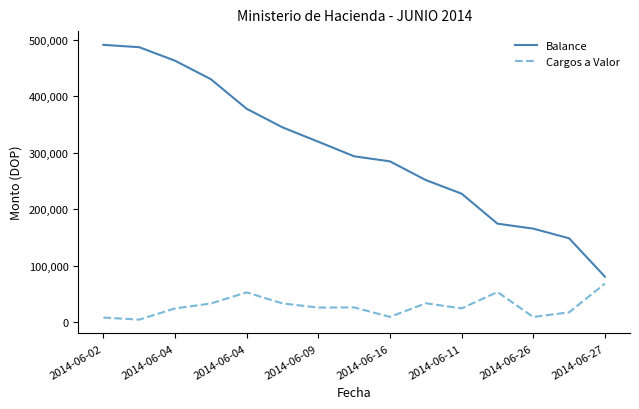

How many lines are shown in the chart?

2